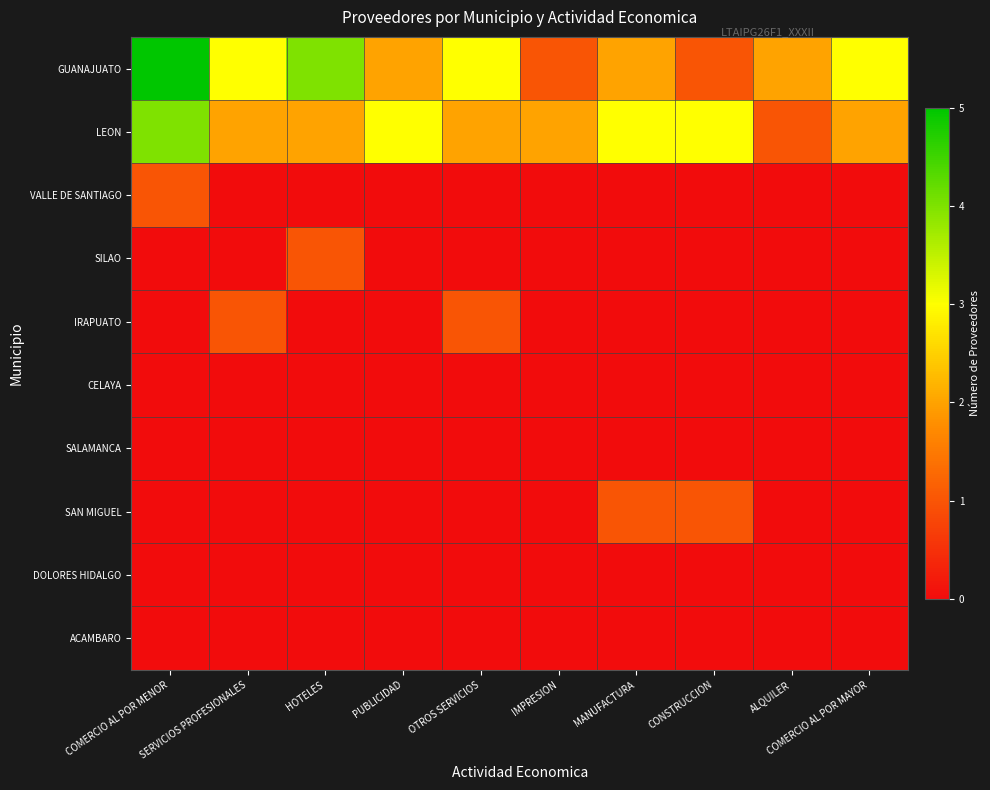

List the series in order of their peak value, highest first.

GUANAJUATO, LEON, VALLE DE SANTIAGO, SILAO, IRAPUATO, SAN MIGUEL, CELAYA, SALAMANCA, DOLORES HIDALGO, ACAMBARO